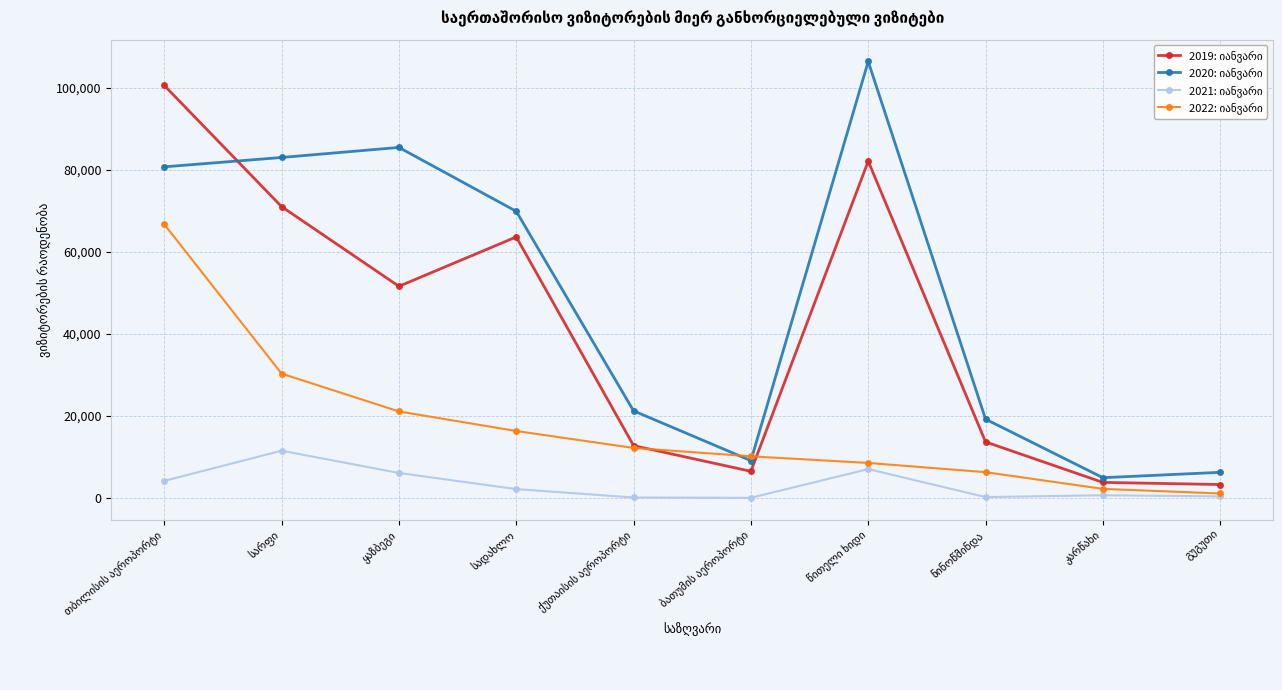

What is the greatest value displayed?

106467